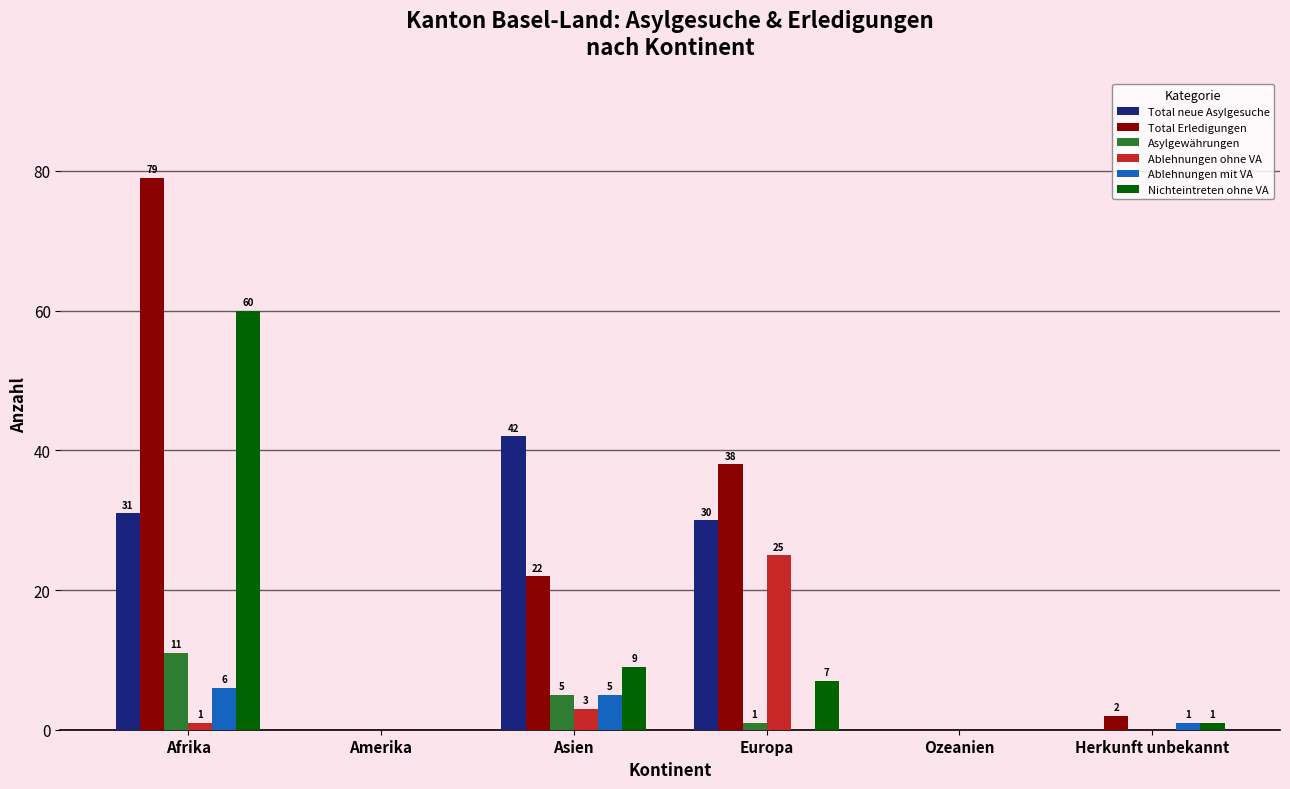

Read the Ablehnungen mit VA value at Afrika.

6